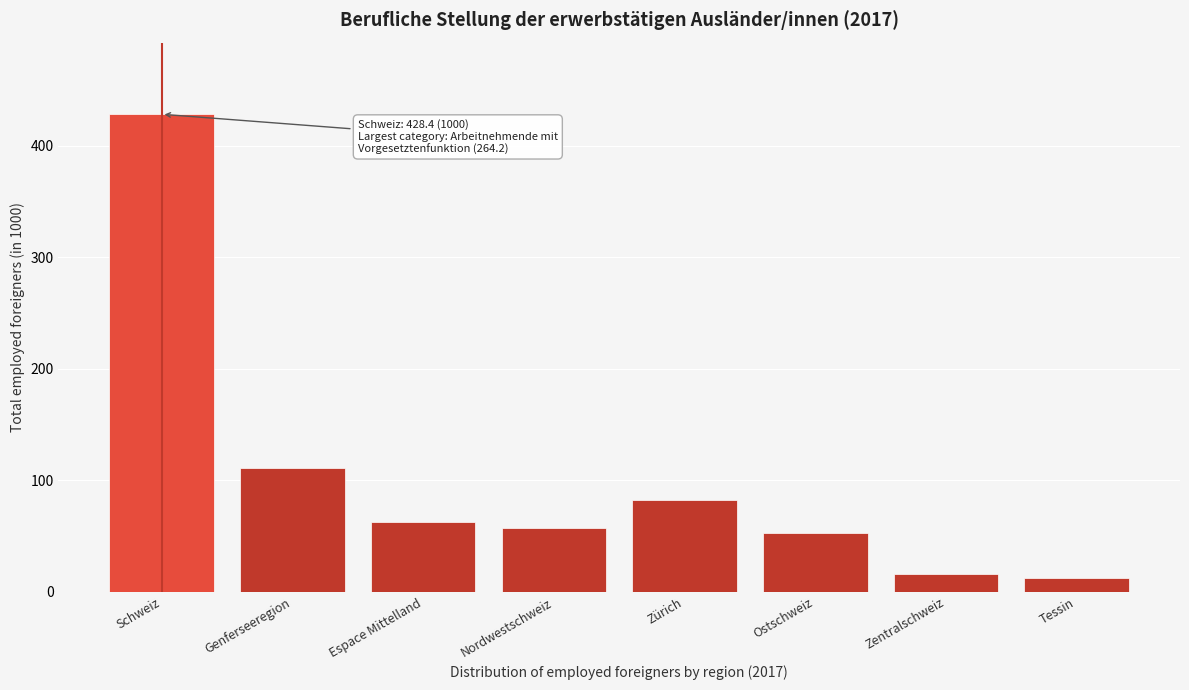

Reading left to right, what are all the values shown in this chart?

Schweiz=428.4	Genferseeregion=111.4	Espace Mittelland=62.6	Nordwestschweiz=56.9	Zürich=82.5	Ostschweiz=53.2	Zentralschweiz=16.3	Tessin=12.3